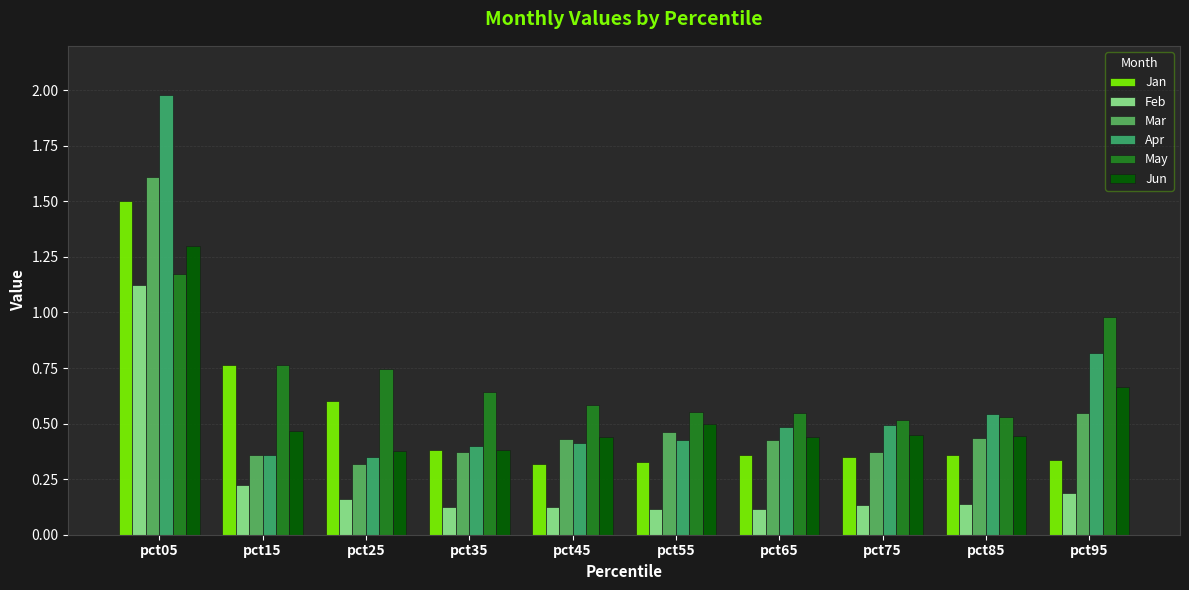

How many series are shown in this chart?

6